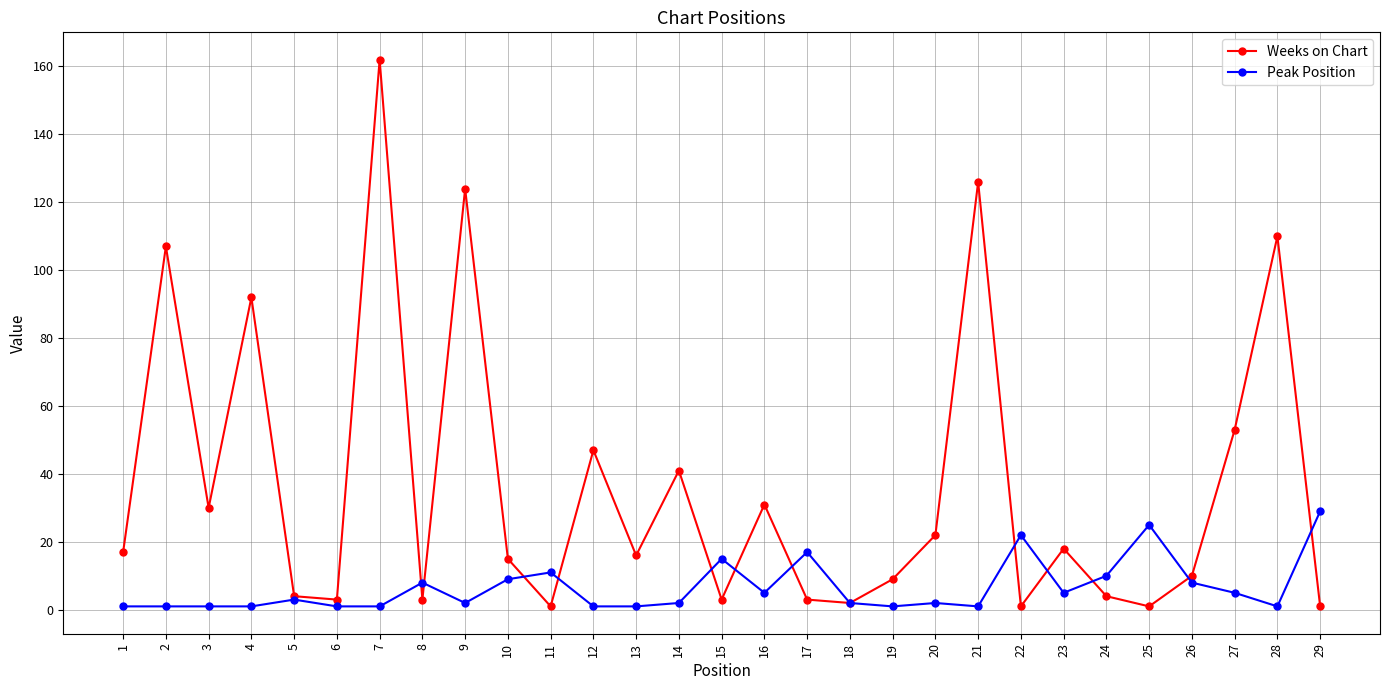

What are all the series names shown in the legend?

Weeks on Chart, Peak Position